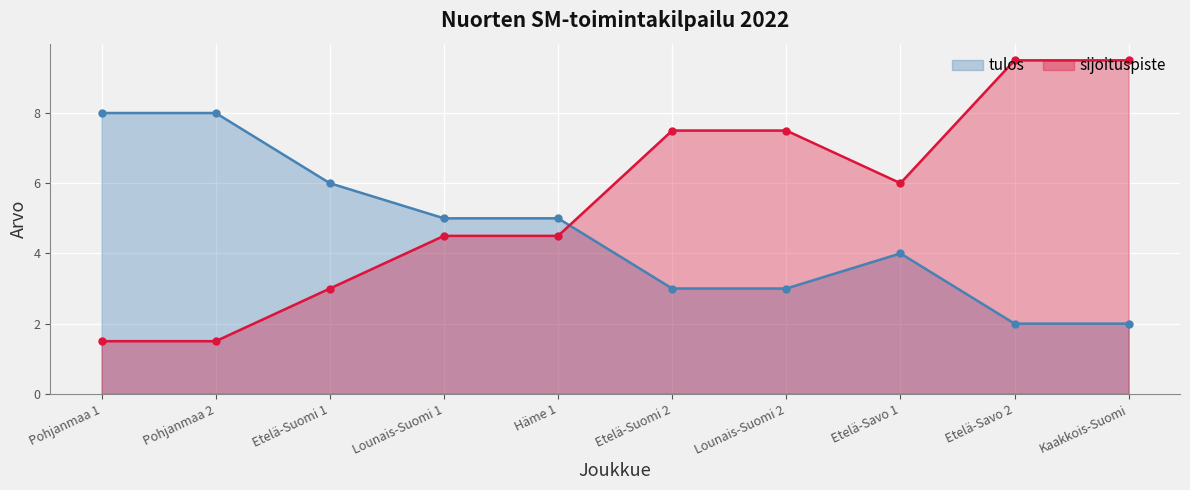

What is the minimum value shown in the chart?

1.5